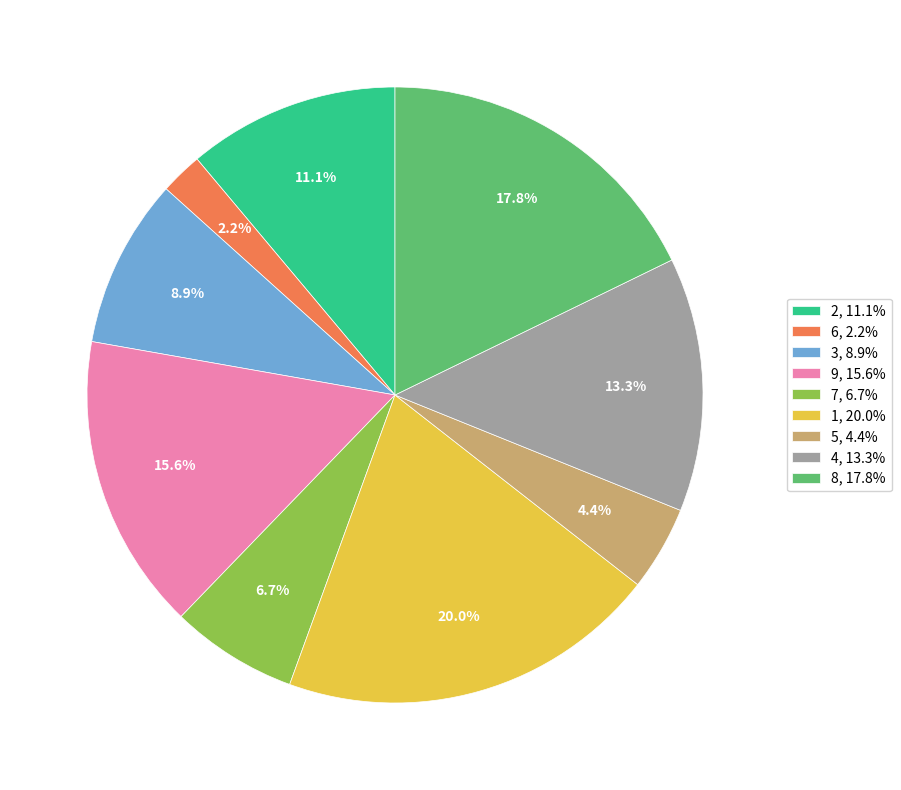

What percentage is the 3 slice, to the nearest percent?

9%